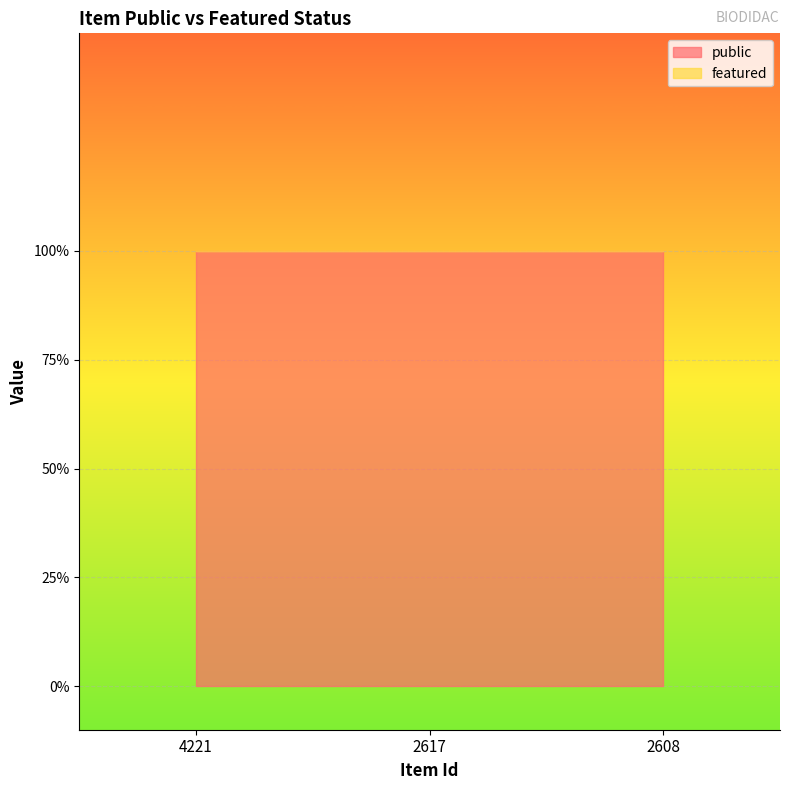

At which category is the sum across all series the highest?

4221